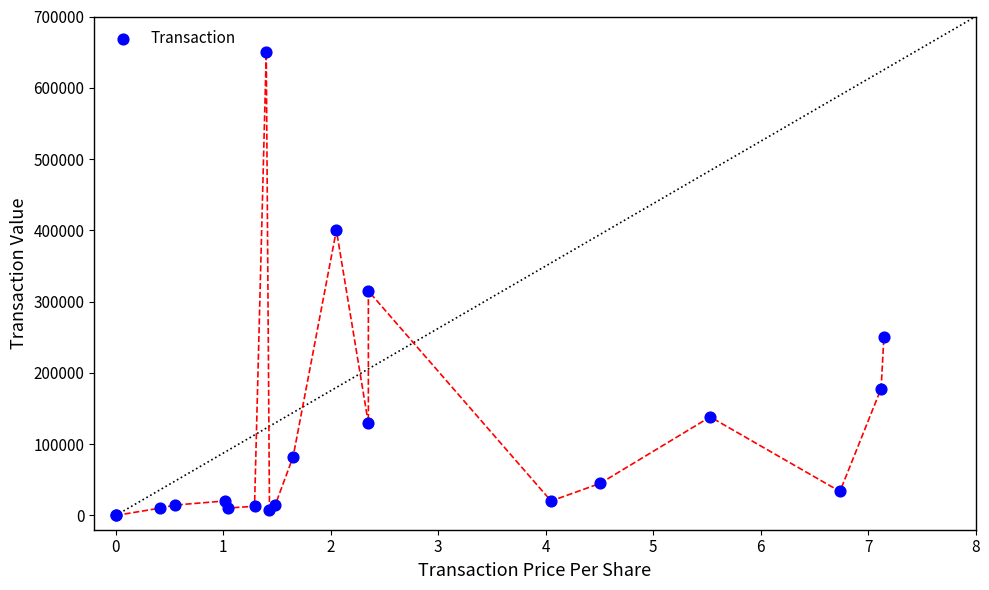

What Y value in the scatter plot is closest to 324800?

314900